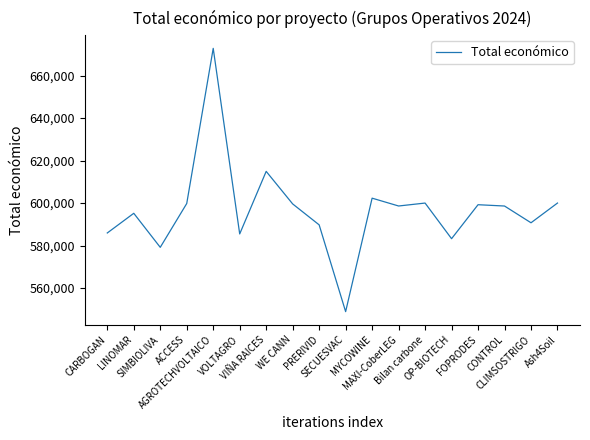

At which category does the data reach its first local valley?

SIMBIOLIVA